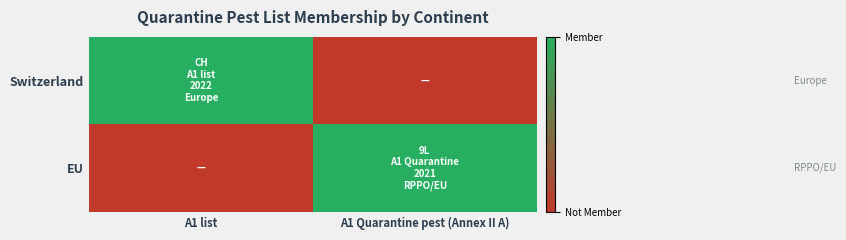

Which series has the largest range (max minus min)?

Switzerland